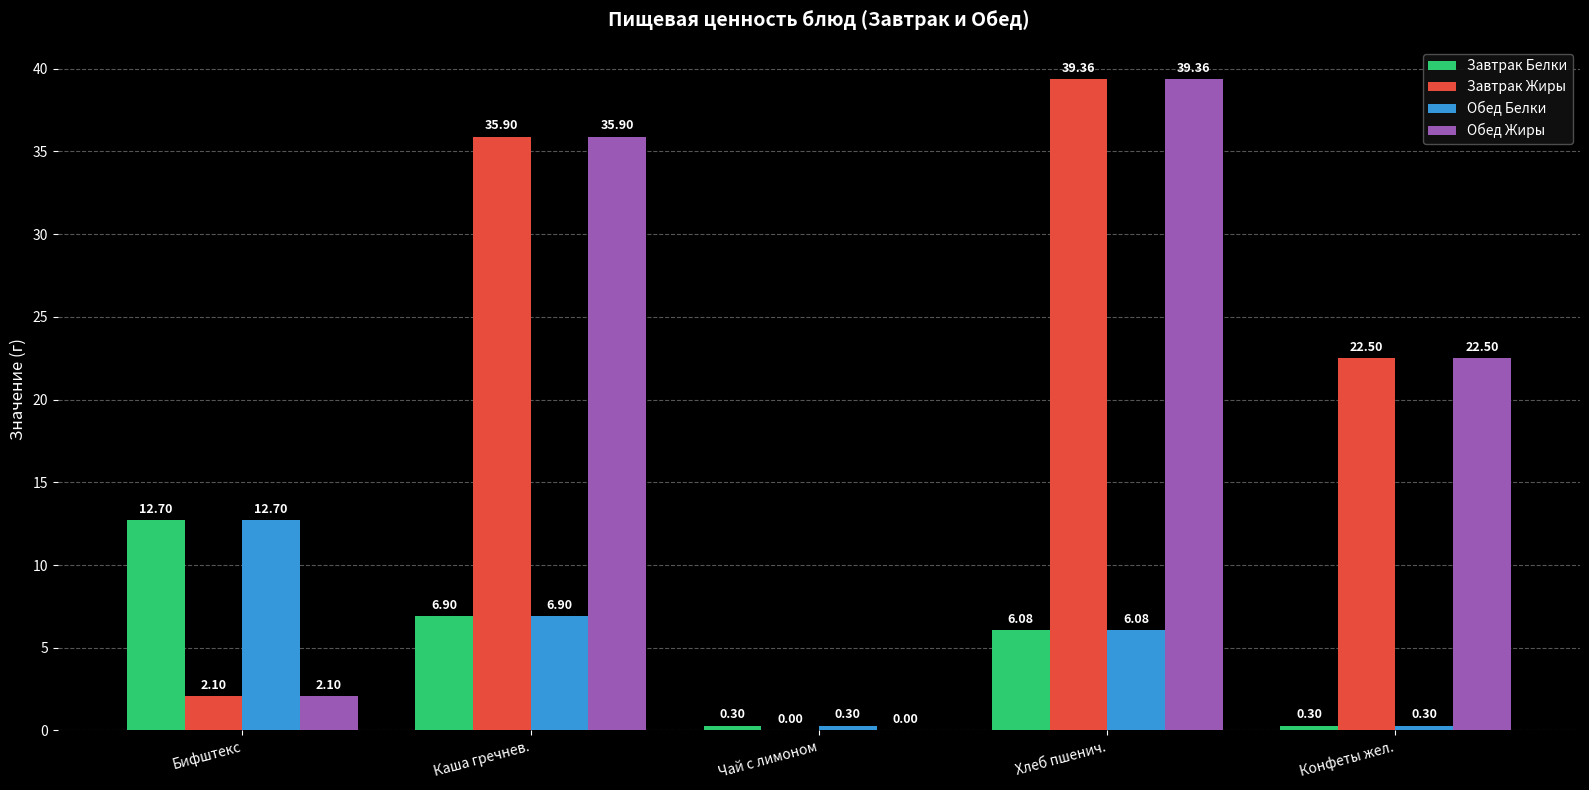

At which label does Завтрак Жиры reach its peak?

Хлеб пшенич.